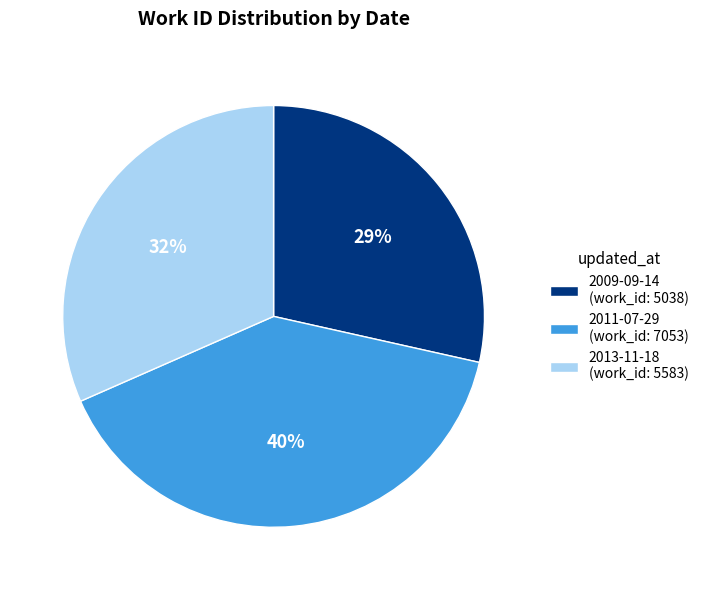

What is the ratio of the value at 2009-09-14 to the value at 2013-11-18?

0.9